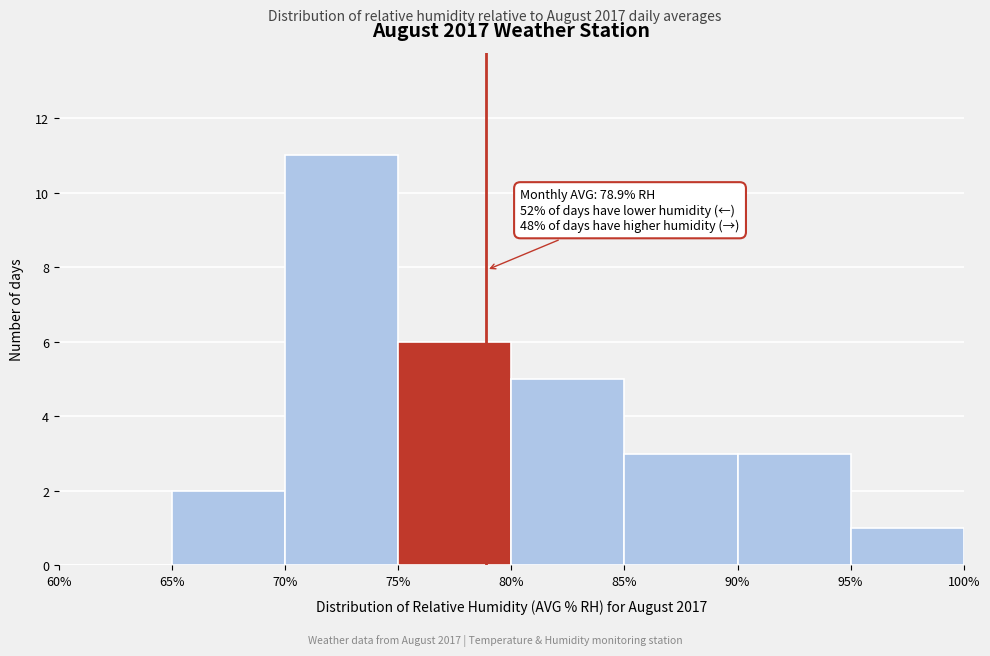

Which range on the x-axis has the tallest bar?

70% to 75%